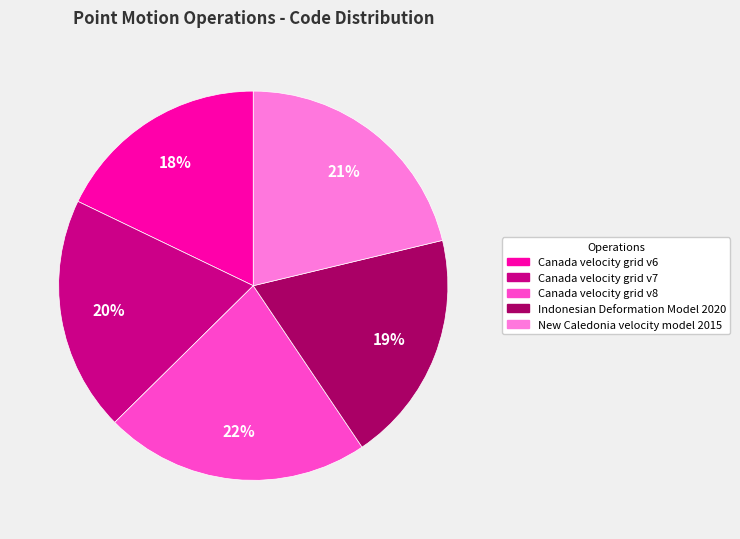

Which category has the smallest portion of the pie?

Canada velocity grid v6